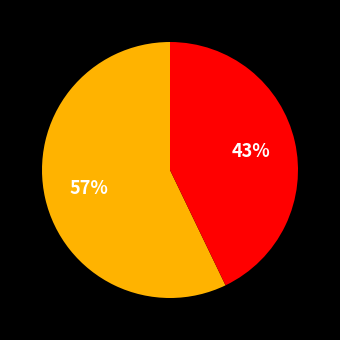

To the nearest percent, what is the difference between the largest and smallest slice percentages?

14%